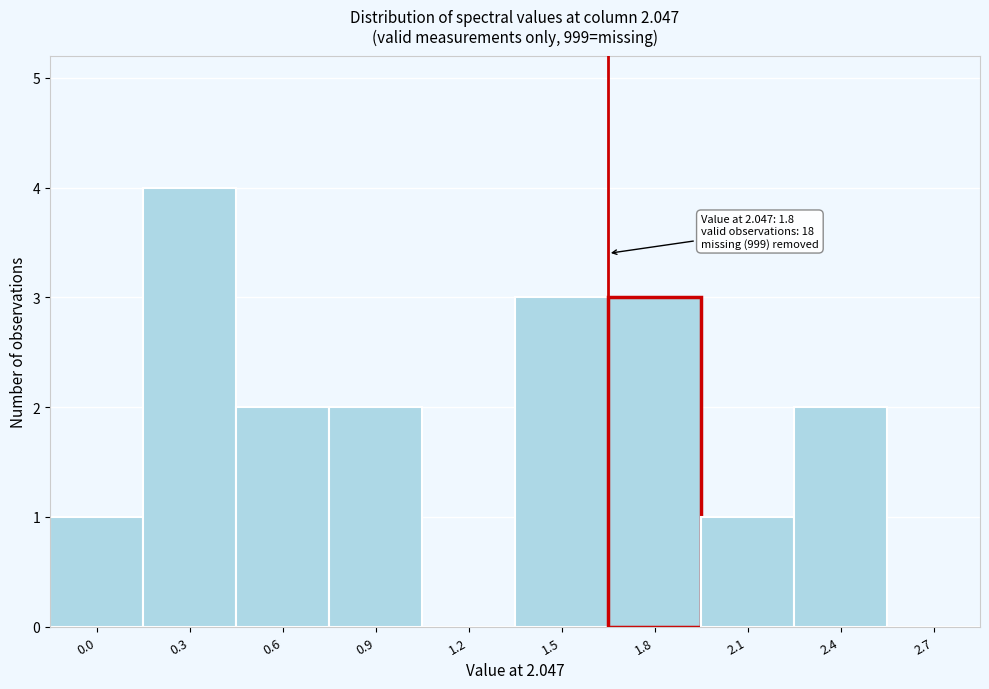

Reading left to right, list all the values displayed in this chart.

0.0=1	0.3=4	0.6=2	0.9=2	1.2=0	1.5=3	1.8=3	2.1=1	2.4=2	2.7=0